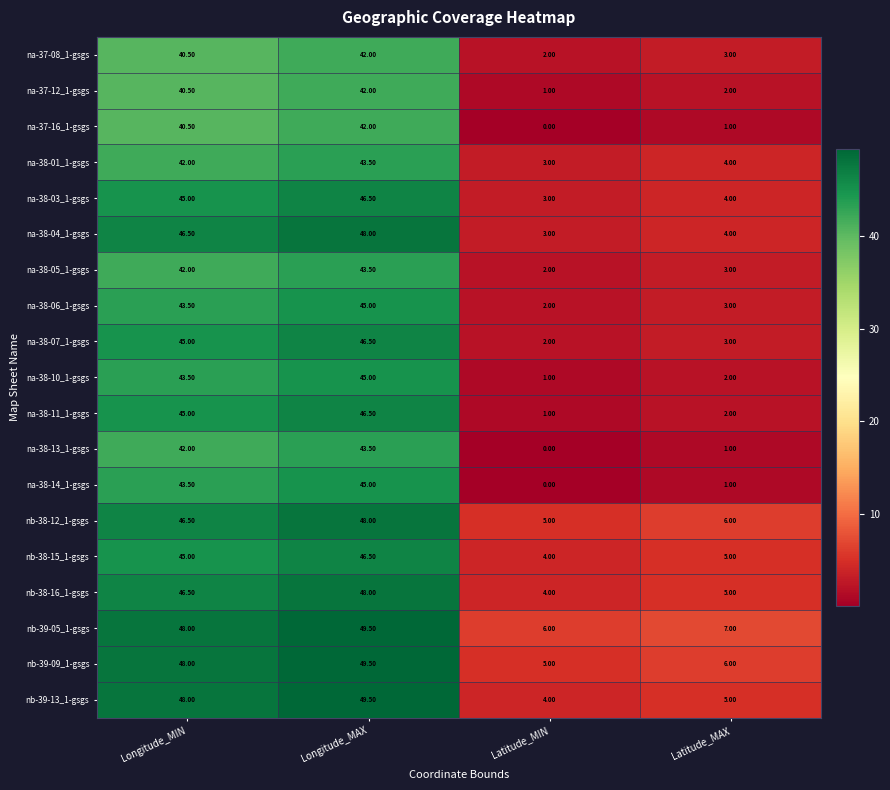

What is the spread (max minus min) of values at Latitude_MAX?

6.0